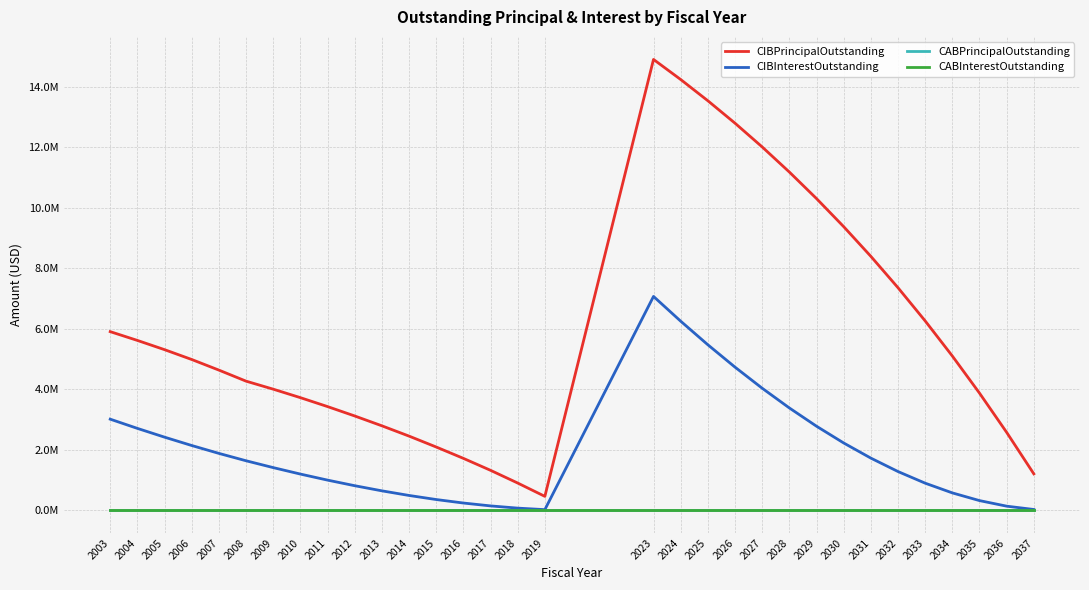

At which category does the chart reach its minimum across all series?

2003